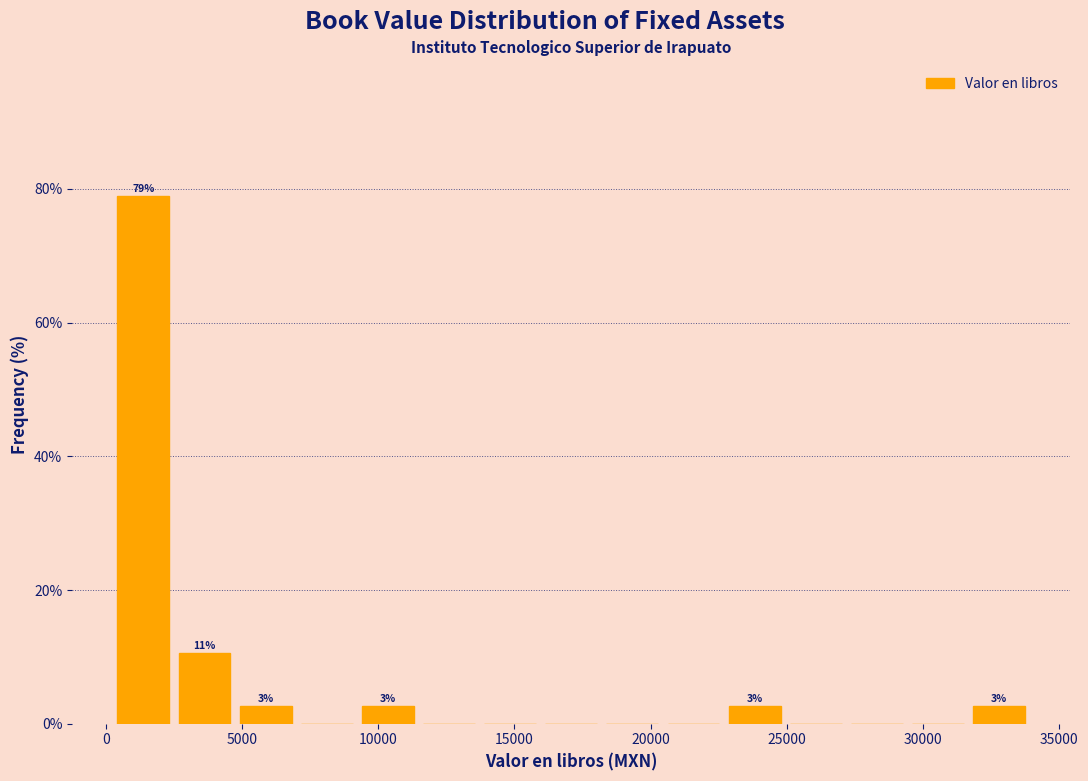

Which range on the x-axis has the tallest bar?

500 to 2500